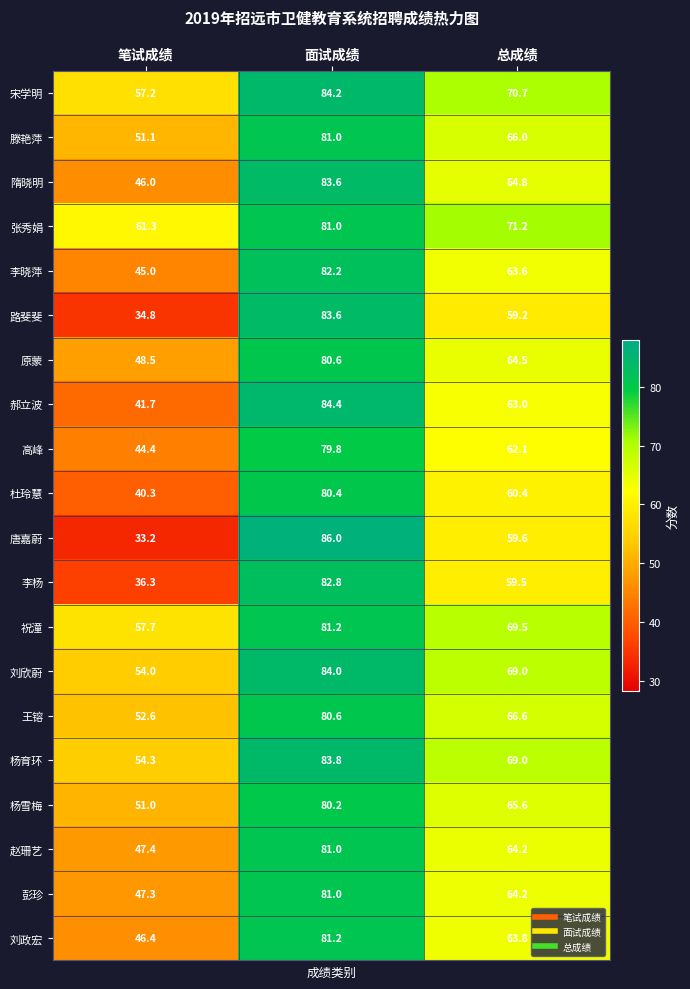

What is the minimum value shown in the chart?

33.2